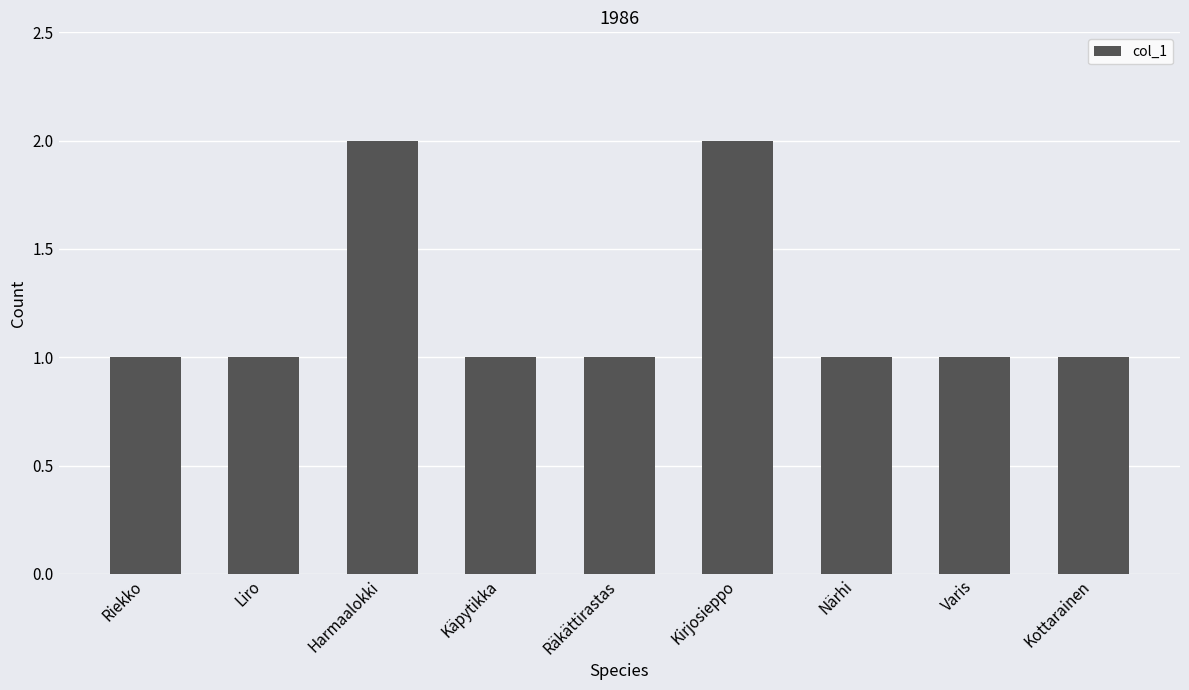

What is the difference between the maximum and minimum values?

1